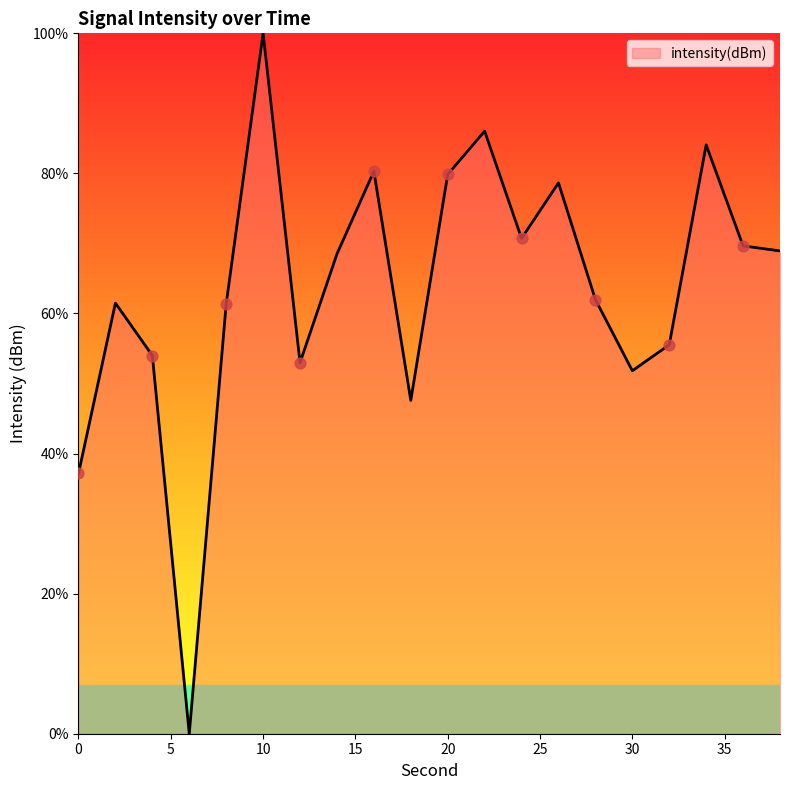

What is the difference between the maximum and minimum values?

100.0